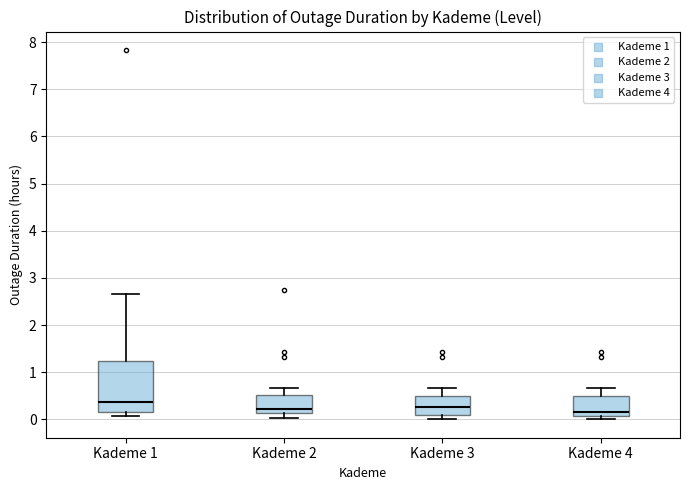

Reading left to right, transcribe this box plot: for each box, give where its median line is, the range the box spans, and where its two whiskers end, as read against the y-axis. The values are not printed on the chart, so give them approximately, as read against the axis.

Kademe 1: median 0.4, box 0.2 to 1.2, whiskers 0.1 to 2.7
Kademe 2: median 0.2, box 0.1 to 0.5, whiskers 0.0 to 0.7
Kademe 3: median 0.3, box 0.1 to 0.5, whiskers 0.0 to 0.7
Kademe 4: median 0.2, box 0.1 to 0.5, whiskers 0.0 to 0.7